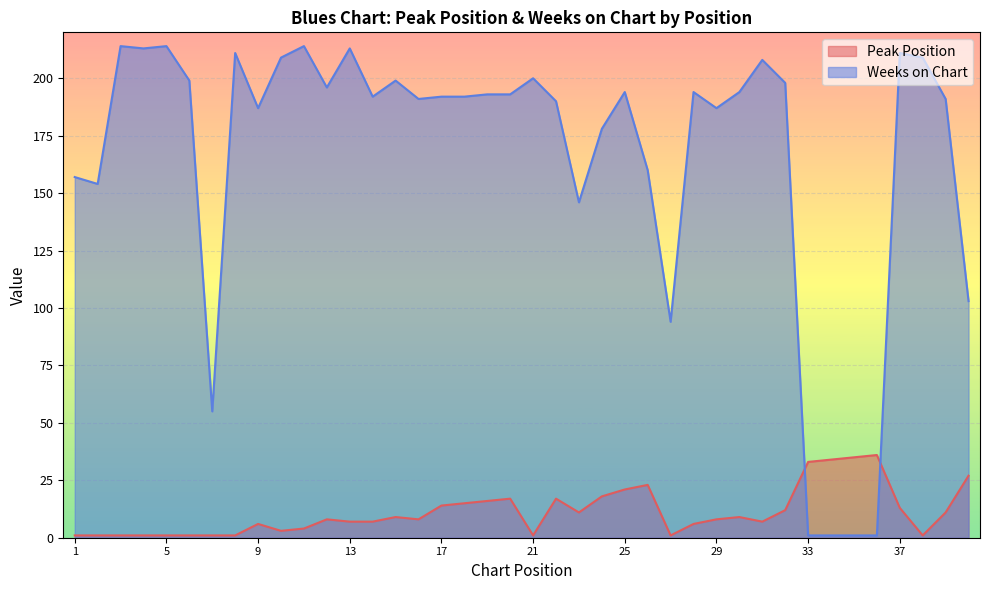

Is it true that Peak Position equals 2 at 5?

False